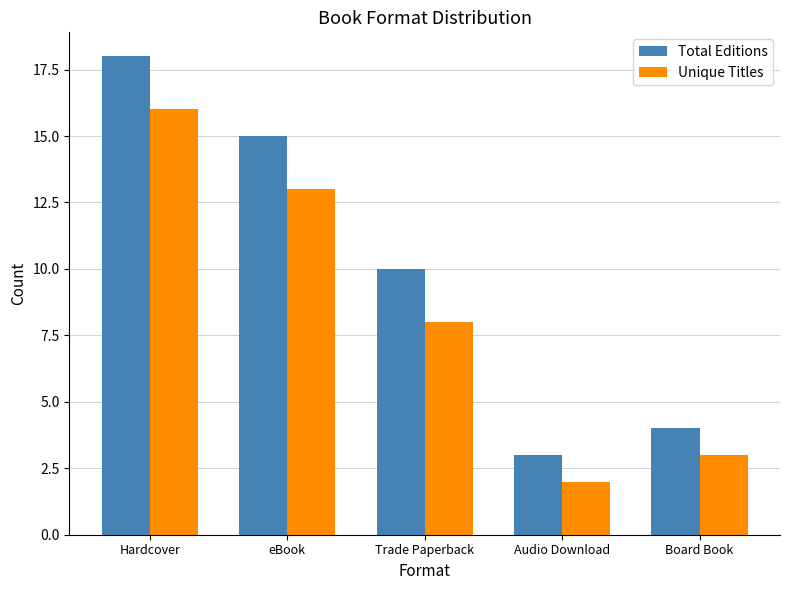

Rank the series by their average value, from lowest to highest.

Unique Titles, Total Editions